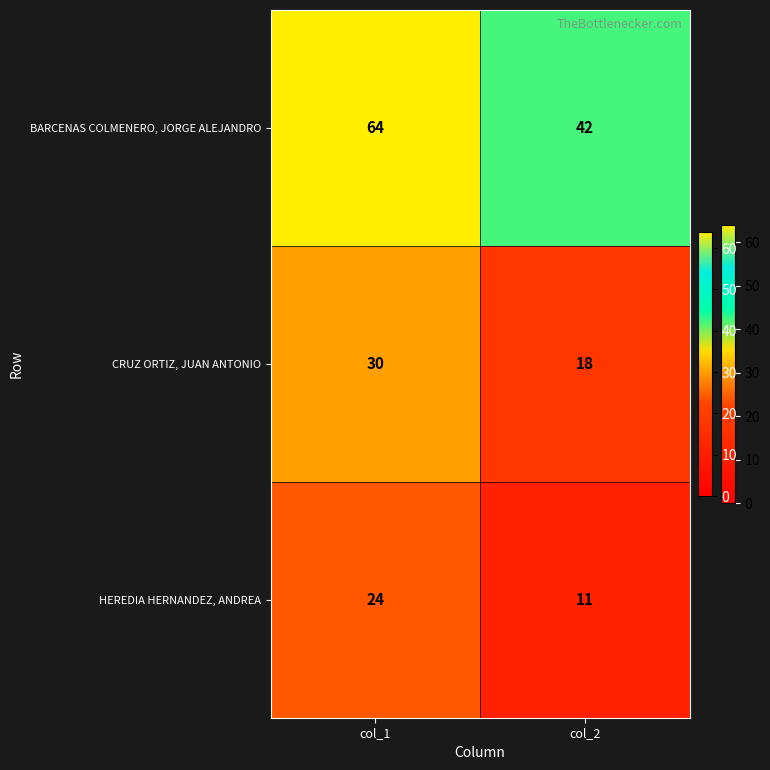

How many values in the HEREDIA HERNANDEZ, ANDREA series are below 24?

1